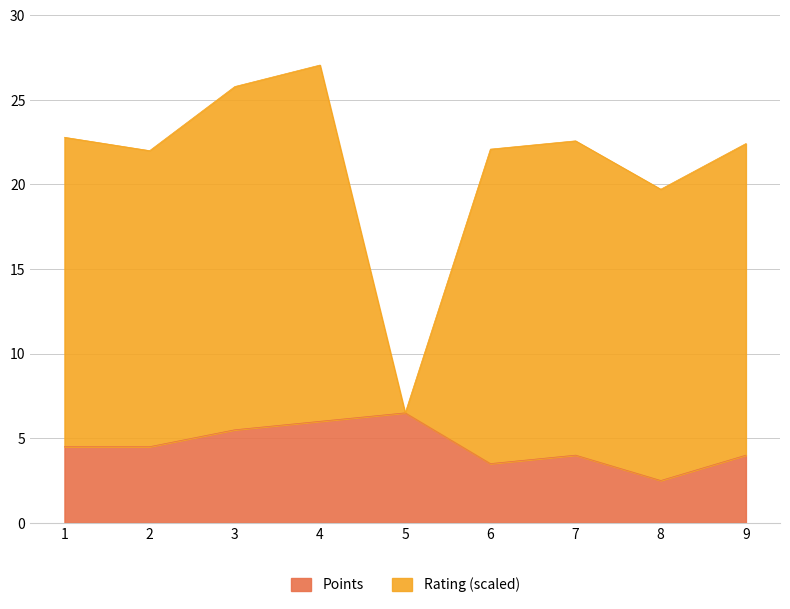

What is the highest value of the Rating series?

27.1